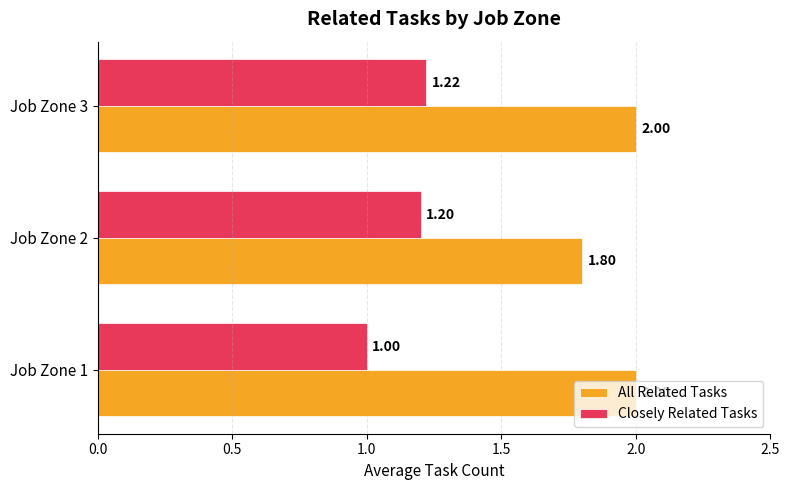

What is the spread (max minus min) of values at Job Zone 1?

1.0